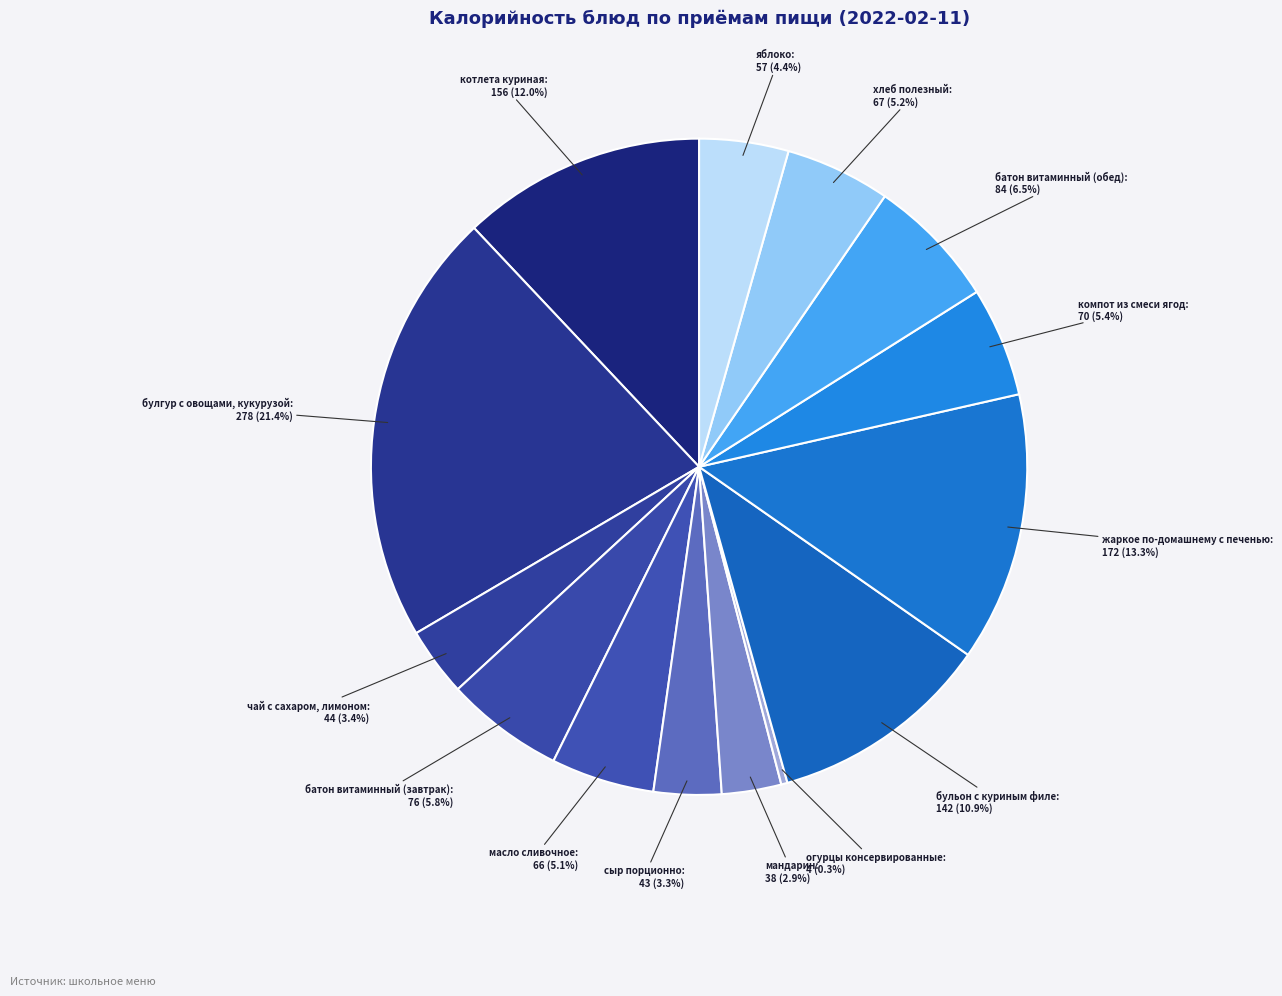

Combined, do батон витаминный (завтрак) and чай с сахаром, лимоном account for over 50%?

No